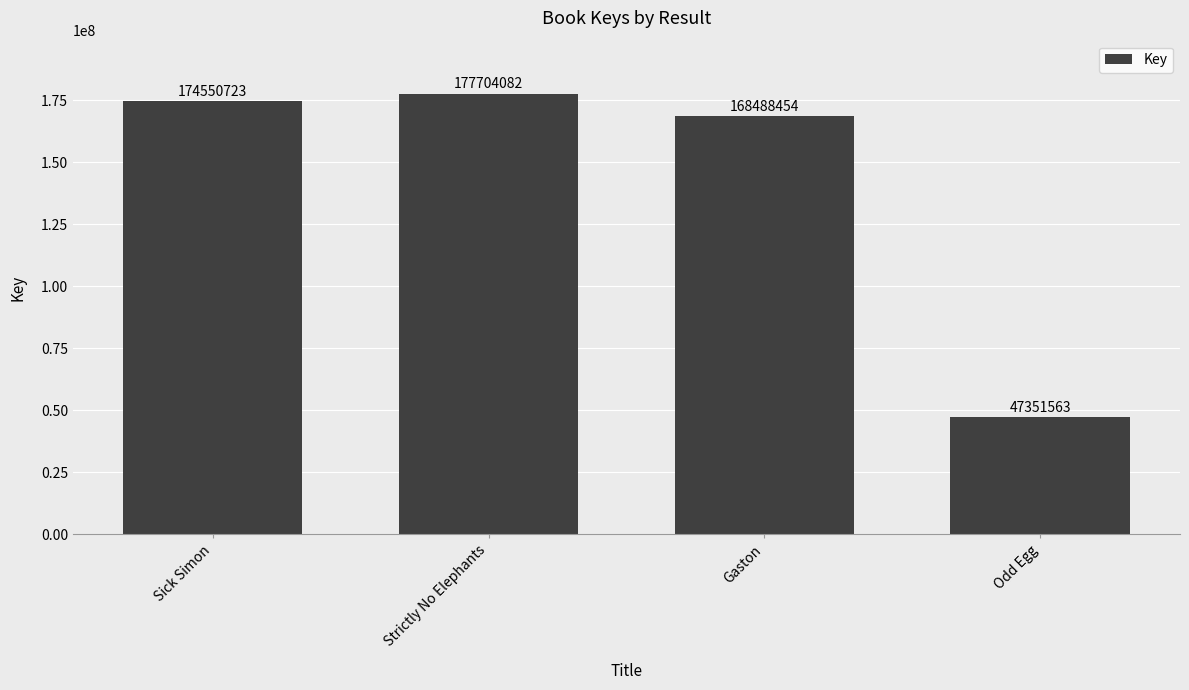

Does the chart contain stacked bars?

No